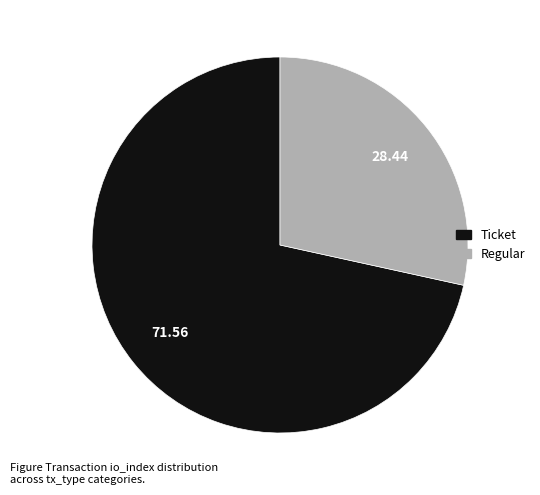

Is Ticket the majority of the pie?

Yes